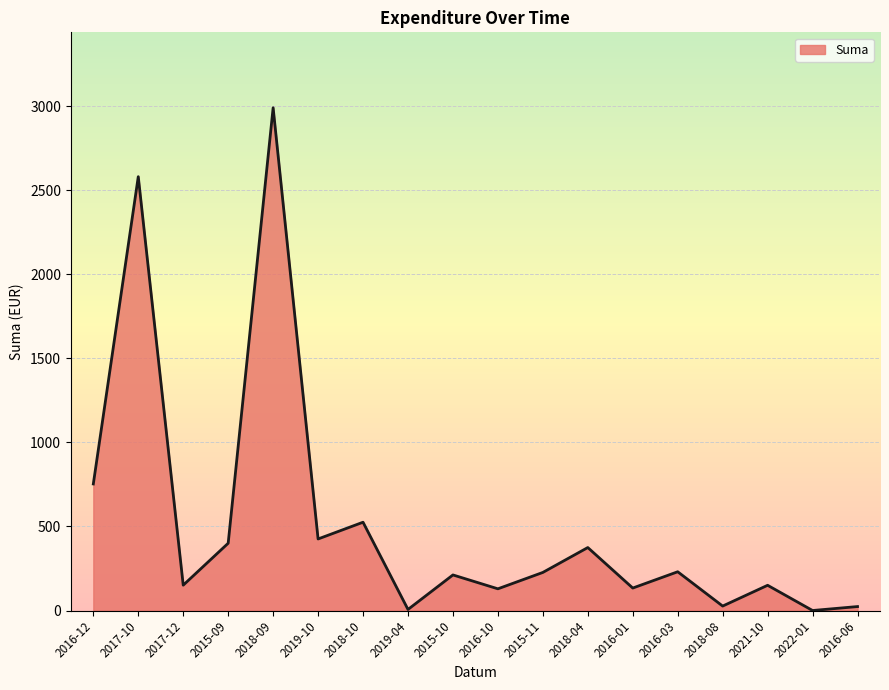

The value at 2015-09 is 400.0. True or false?

True